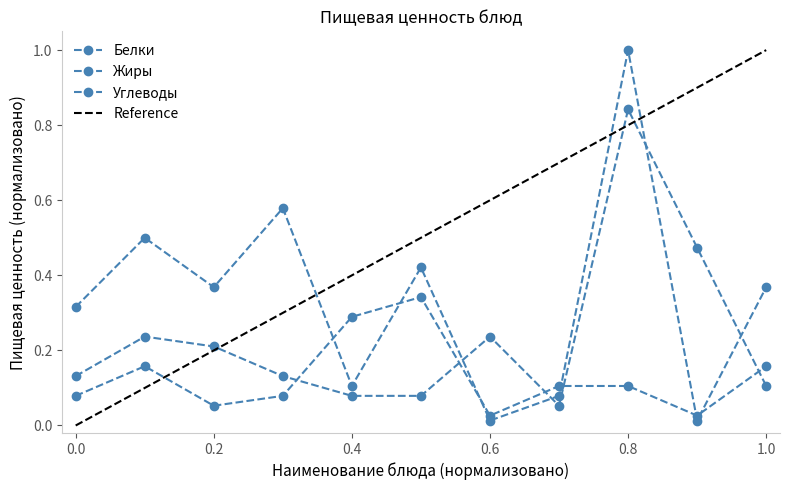

True or false: Белки has a value of 0.2 at 0.8.

False